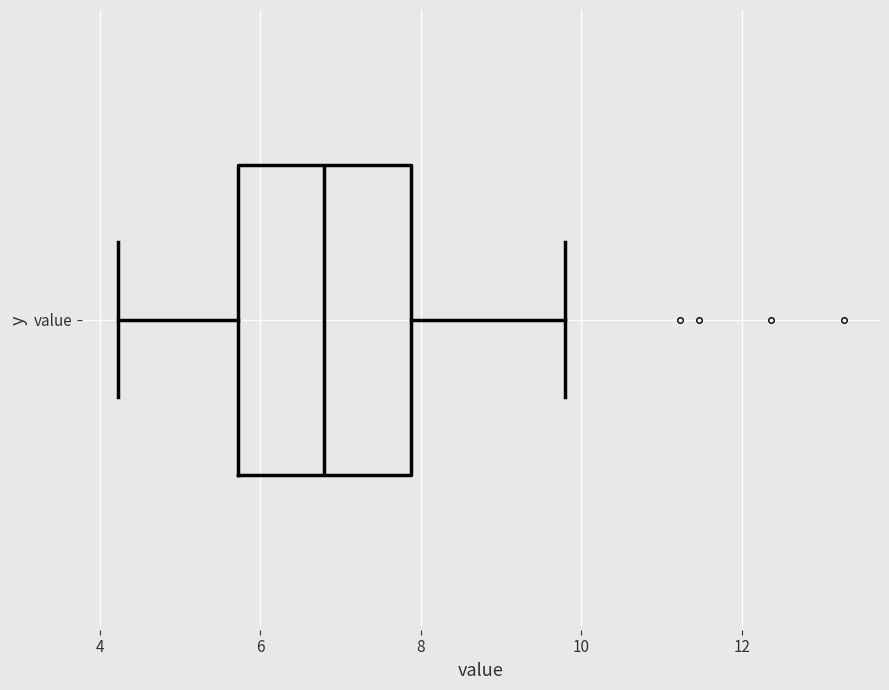

Read this box plot against the x-axis: the position of the median line, the range covered by the box, and the ends of both whiskers. The values are not printed on the chart, so give them approximately, as read against the axis.

median 6.8, box 5.8 to 7.8, whiskers 4.2 to 9.8